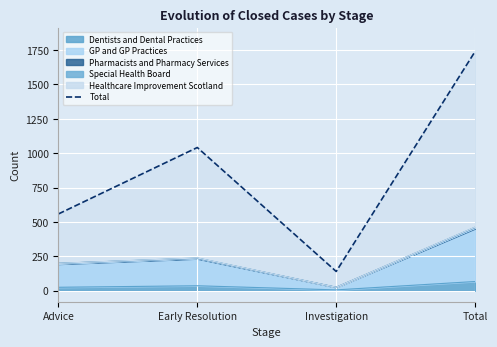

Reading right to left, list all the values displayed in this chart.

Total=1739	Investigation=140	Early Resolution=1041	Advice=558